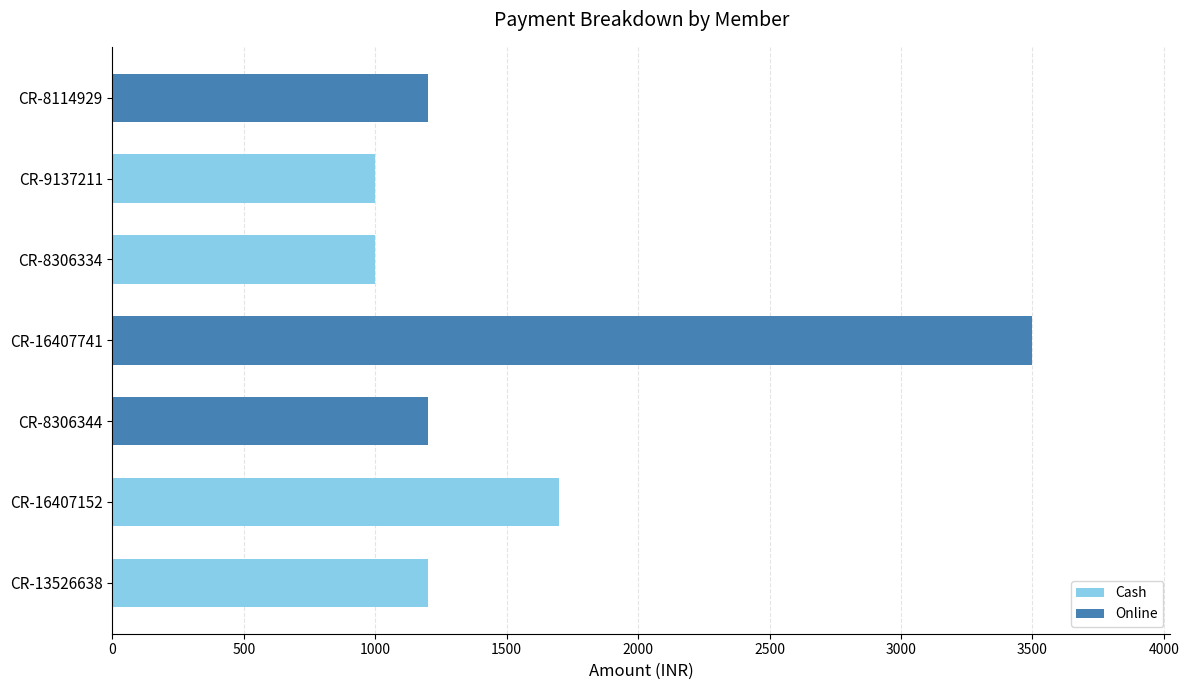

What is the sum of all Cash values?

4900